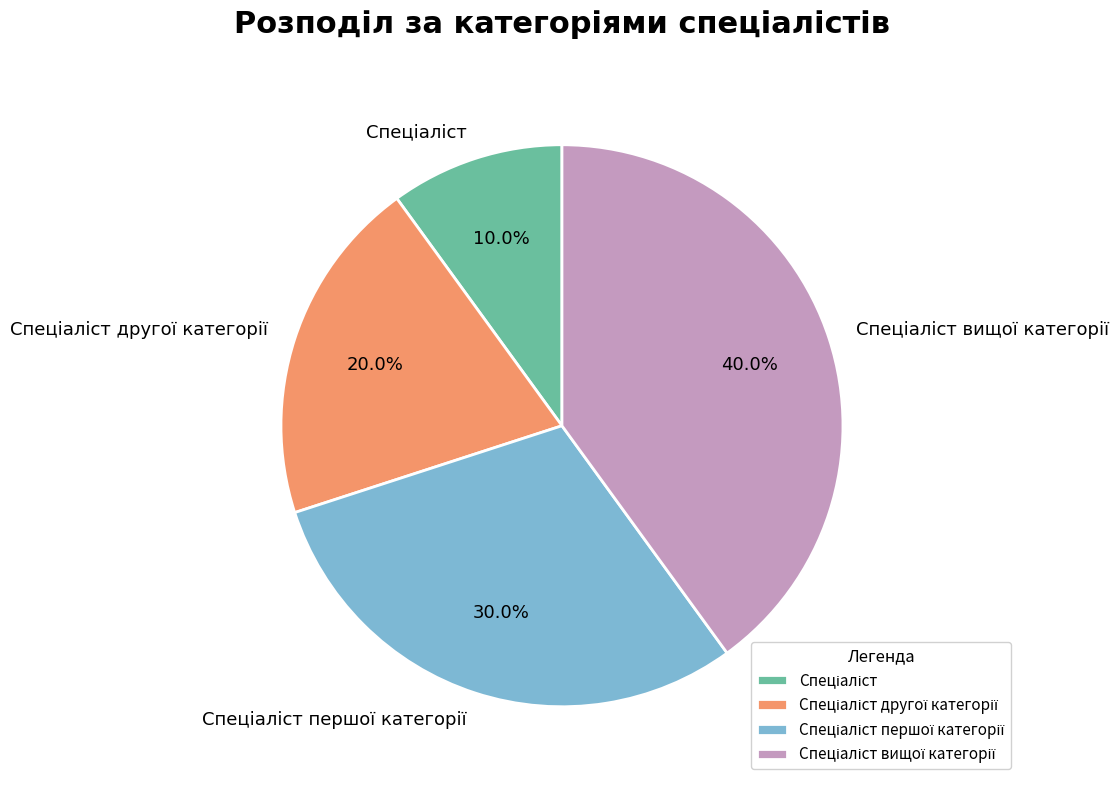

Is there any slice that represents more than half of the pie?

No